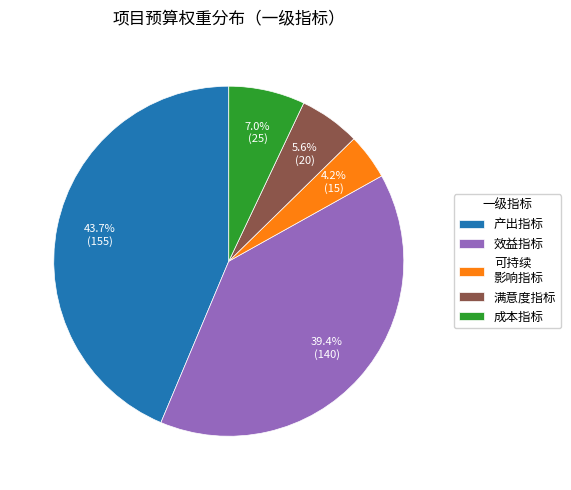

To the nearest percent, what portion does 产出指标 represent?

44%